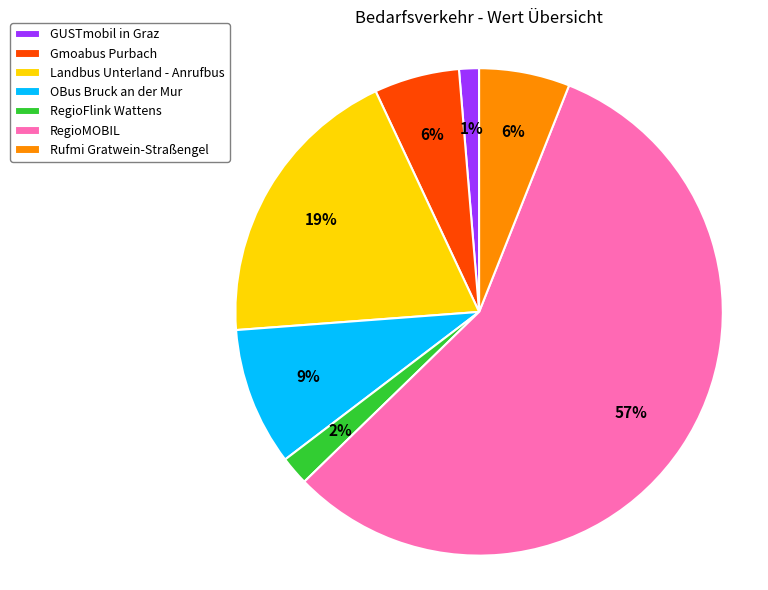

Which slice is the largest?

RegioMOBIL